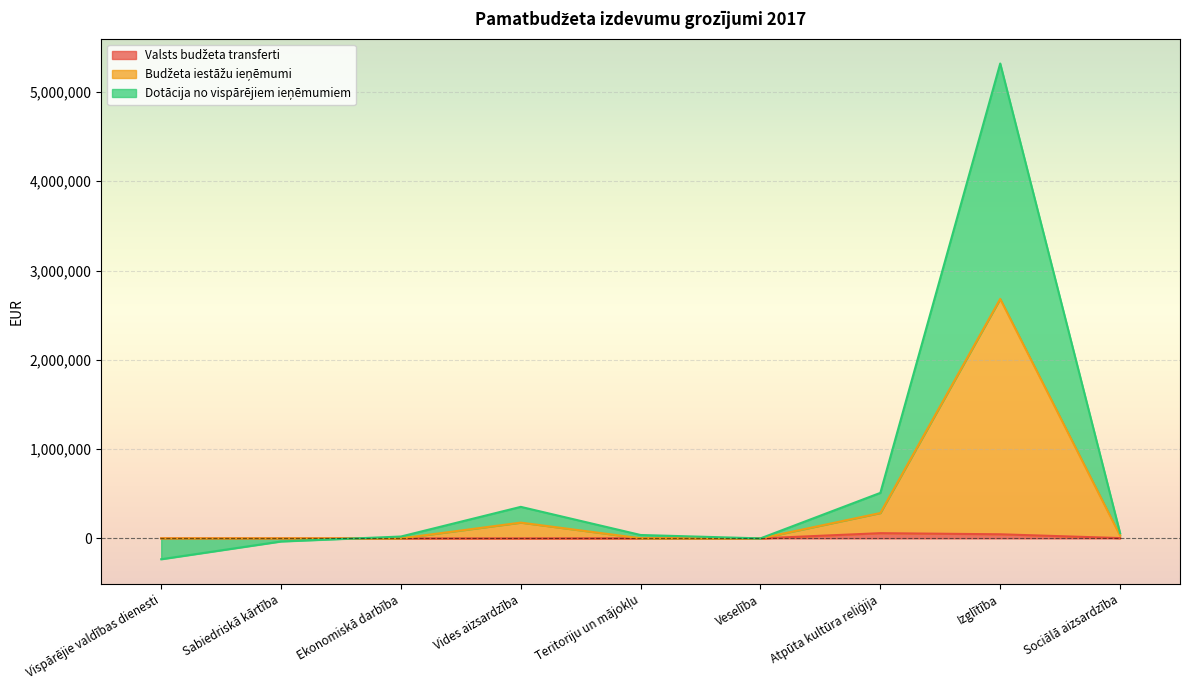

What is the difference between the maximum and second lowest values in the Budžeta iestāžu ieņēmumi series?

2682666